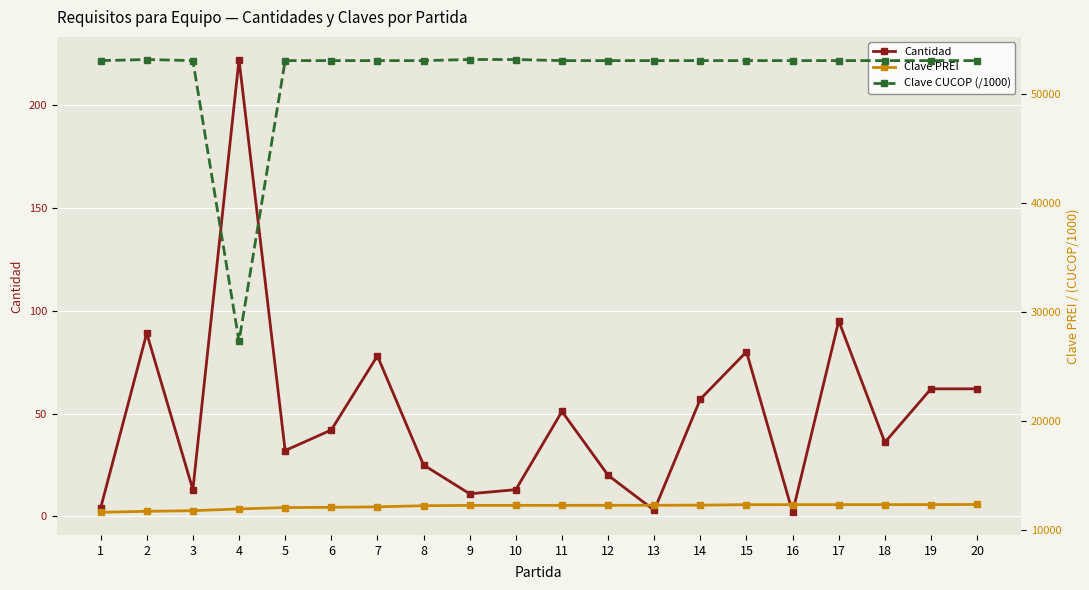

How many interior local peaks does the Cantidad series have?

6